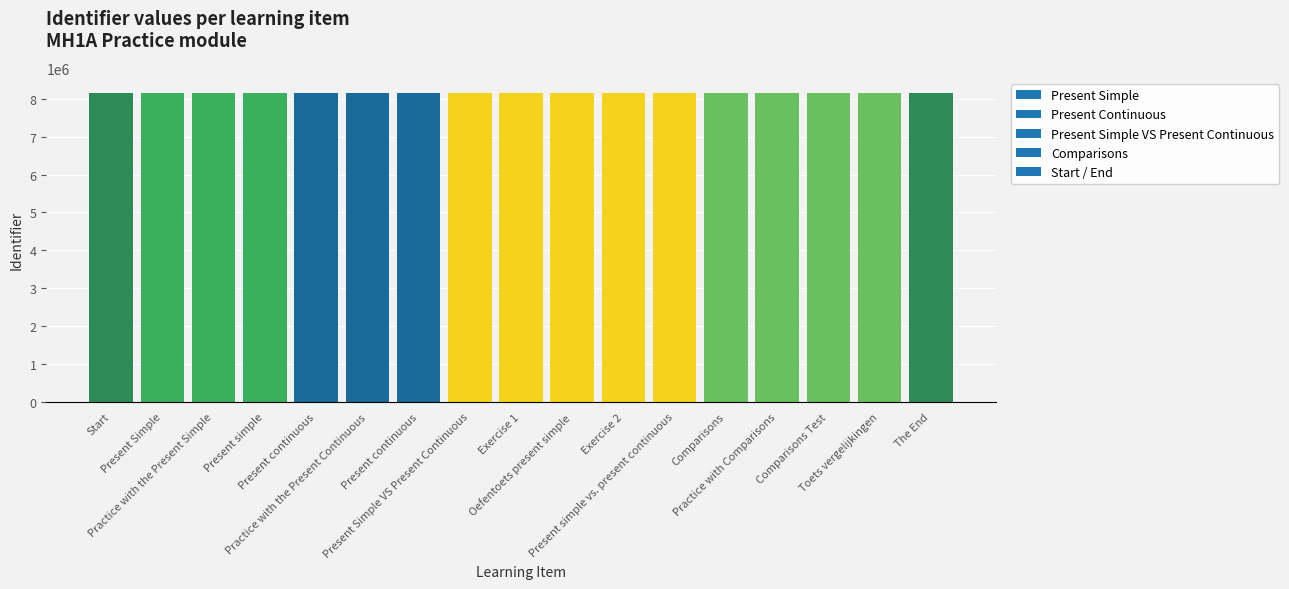

How many series are shown in this chart?

1